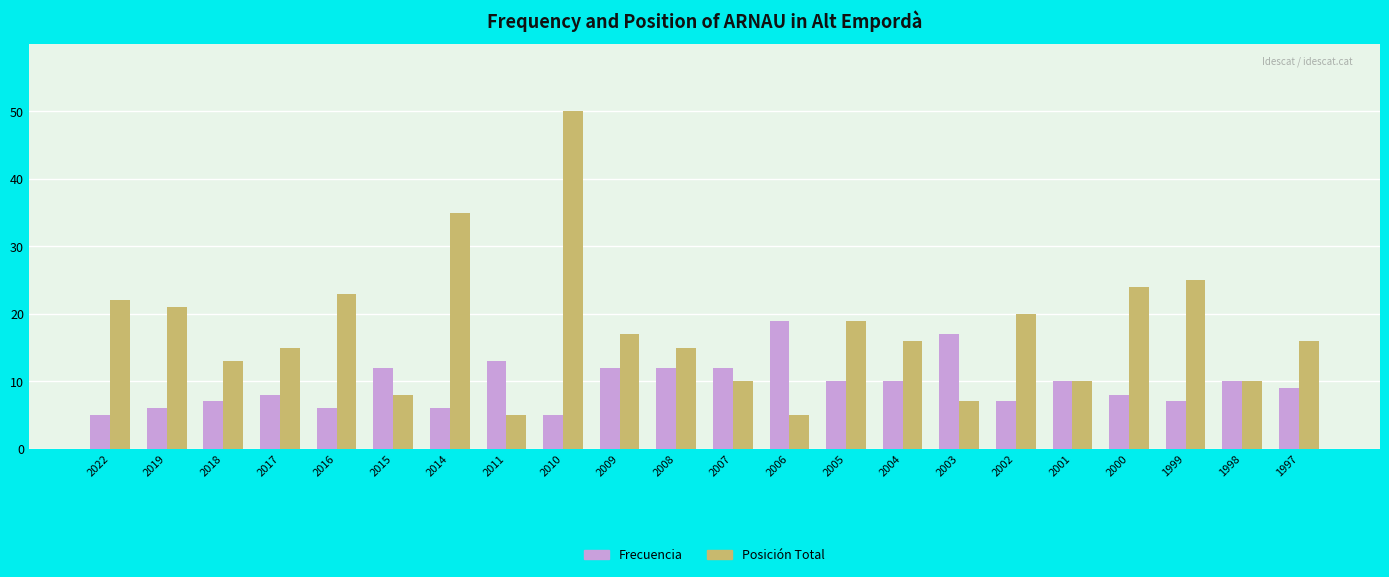

Which series changed the most between 2017 and 2011?

Posición Total